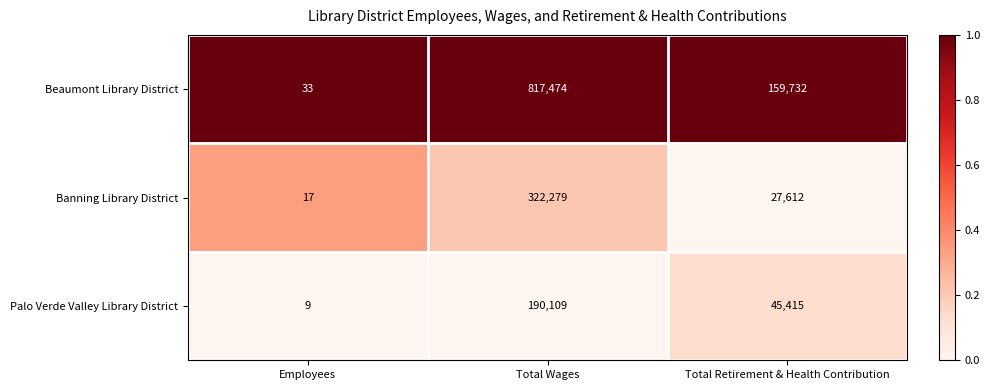

Which series changed the most between Total Wages and Total Retirement & Health Contribution?

Beaumont Library District